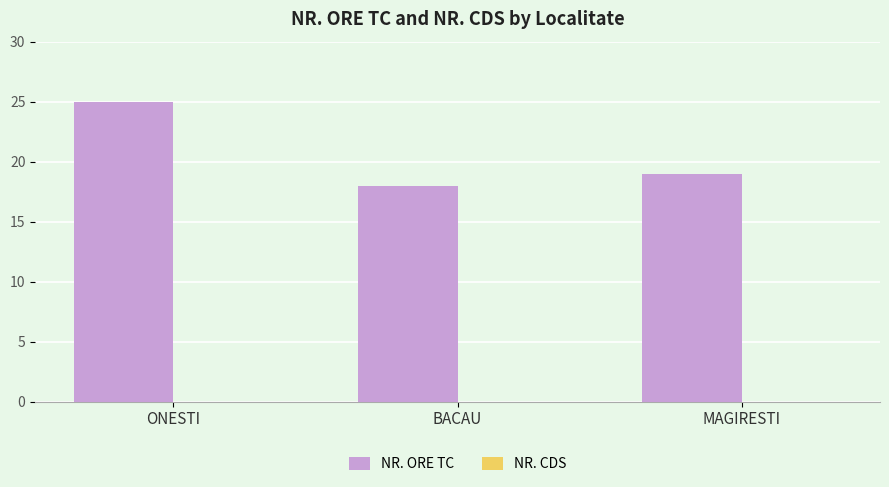

Is it true that the value at MAGIRESTI is 19?

True